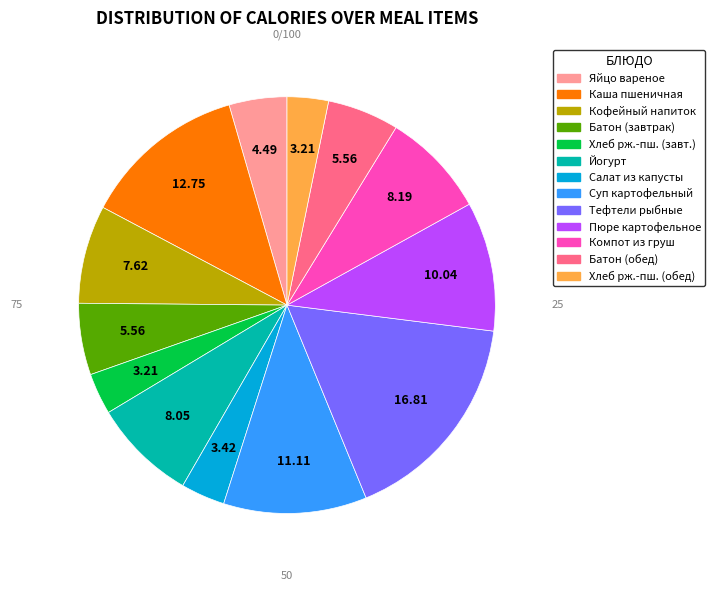

Approximately how many times larger is the value at Суп картофельный compared to Хлеб рж.-пш. (обед)?

3.5